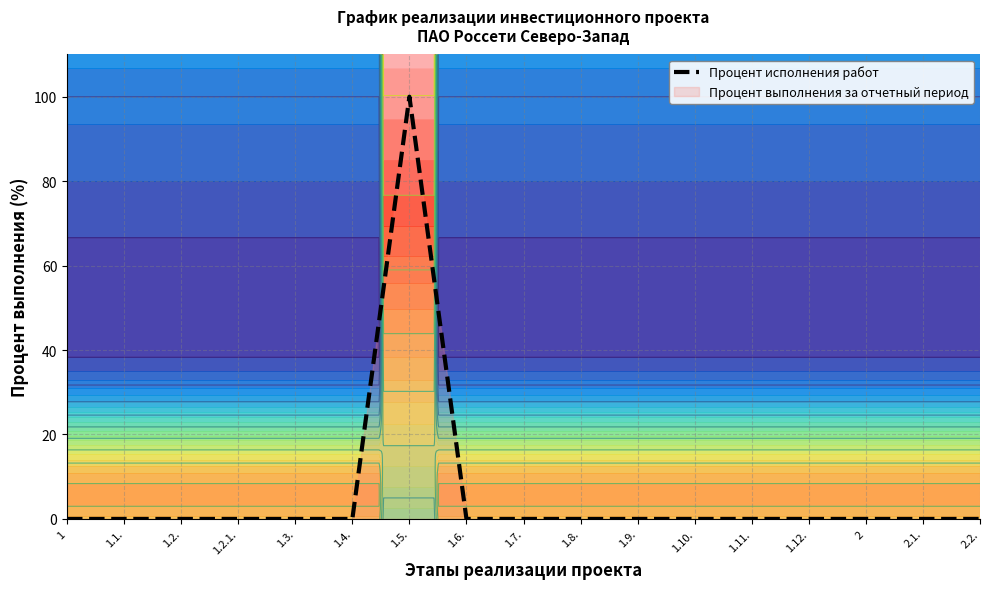

What is the label of the 2nd point from the left?

1.1.